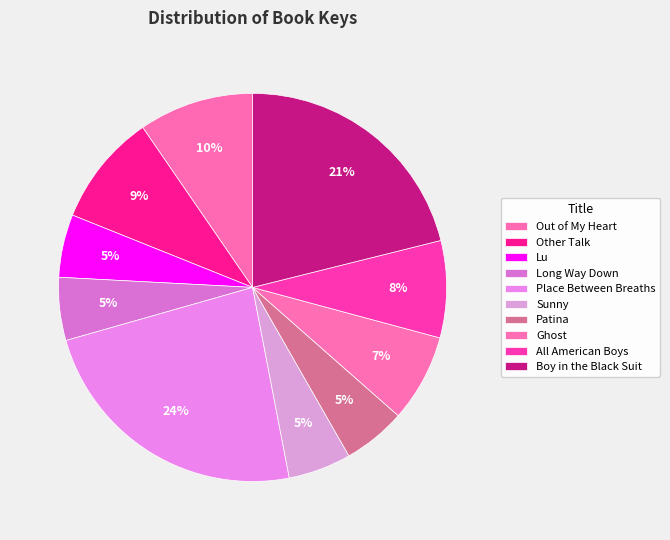

Is it true that Boy in the Black Suit is 21% of the pie?

True